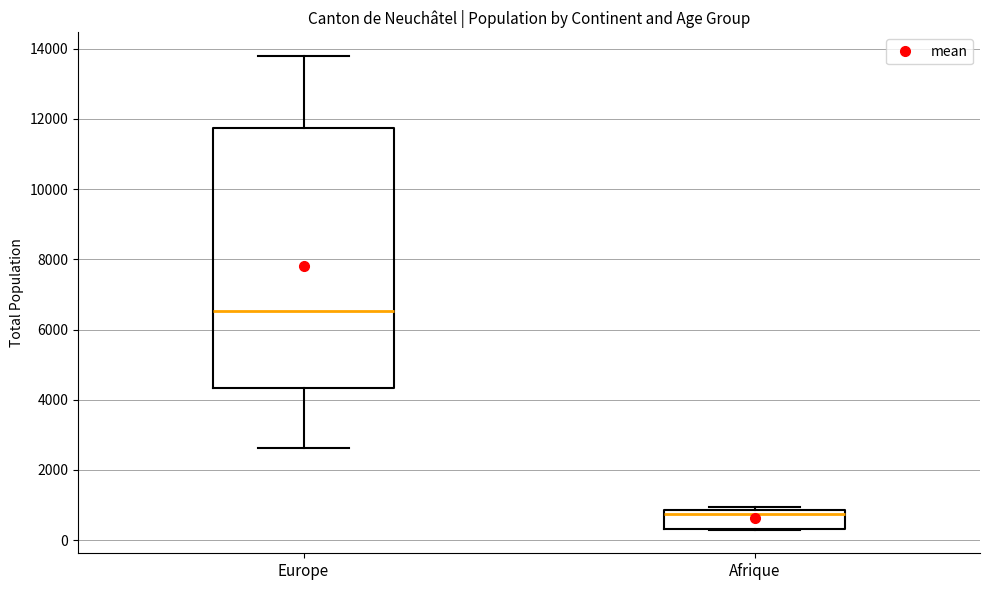

Reading left to right, read every box against the y-axis: the position of its median line, the range the box covers, and the ends of its whiskers. The values are not printed on the chart, so give them approximately, as read against the axis.

Europe: median 6600, box 4400 to 11800, whiskers 2600 to 13800
Afrique: median 800 (just below the box's upper edge), box 400 to 800, whiskers 400 to 1000